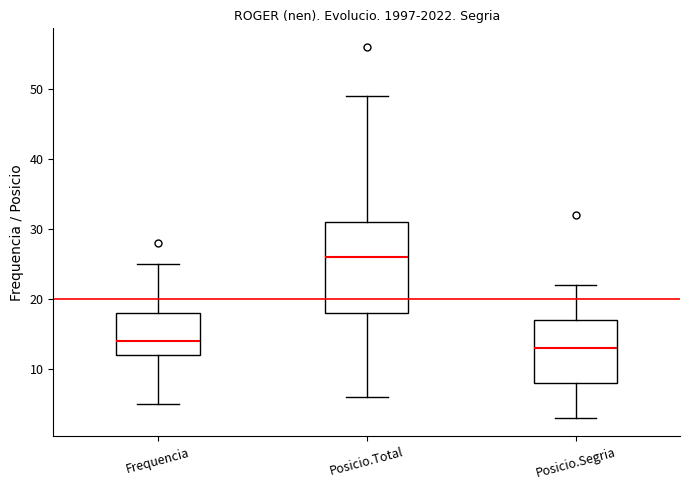

Which box is the tallest, from its lower edge to its upper edge?

Posicio.Total